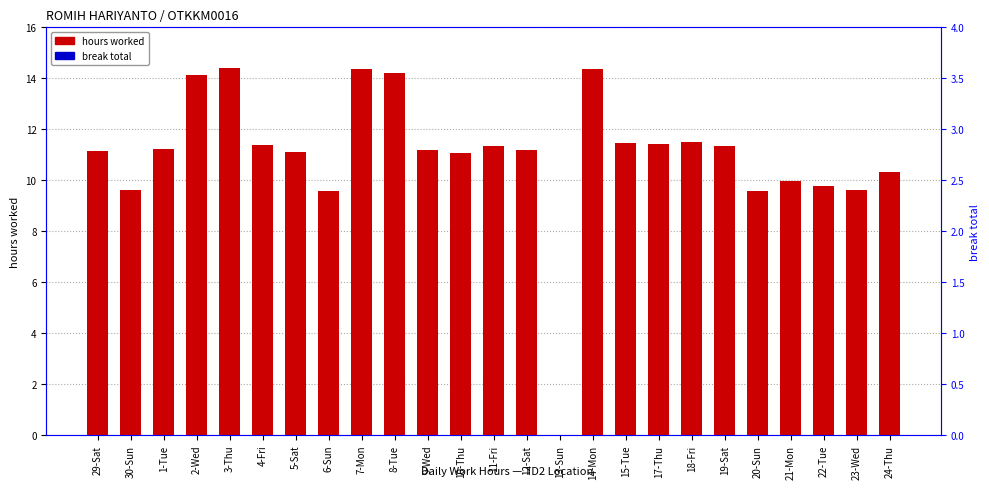

Reading right to left, extract all data points from this chart.

hours worked: 24-Thu=10.3	23-Wed=9.6	22-Tue=9.8	21-Mon=9.9	20-Sun=9.6	19-Sat=11.3	18-Fri=11.5	17-Thu=11.4	15-Tue=11.5	14-Mon=14.4	13-Sun=0.0	12-Sat=11.2	11-Fri=11.3	10-Thu=11.1	9-Wed=11.2	8-Tue=14.2	7-Mon=14.3	6-Sun=9.6	5-Sat=11.1	4-Fri=11.4	3-Thu=14.4	2-Wed=14.1	1-Tue=11.2	30-Sun=9.6	29-Sat=11.2
break total: 24-Thu=0.3	23-Wed=0.3	22-Tue=0.3	21-Mon=0.3	20-Sun=0.3	19-Sat=0.3	18-Fri=0.3	17-Thu=0.3	15-Tue=0.3	14-Mon=0.3	13-Sun=0.3	12-Sat=0.3	11-Fri=0.3	10-Thu=0.3	9-Wed=0.3	8-Tue=0.3	7-Mon=0.3	6-Sun=0.3	5-Sat=0.3	4-Fri=0.3	3-Thu=0.3	2-Wed=0.3	1-Tue=0.3	30-Sun=0.3	29-Sat=0.3